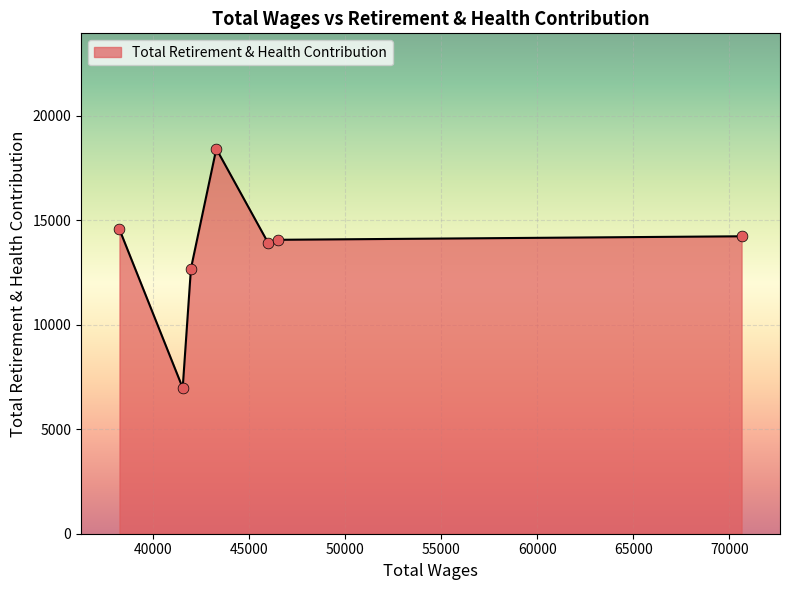

What is the maximum value shown in the chart?

18428